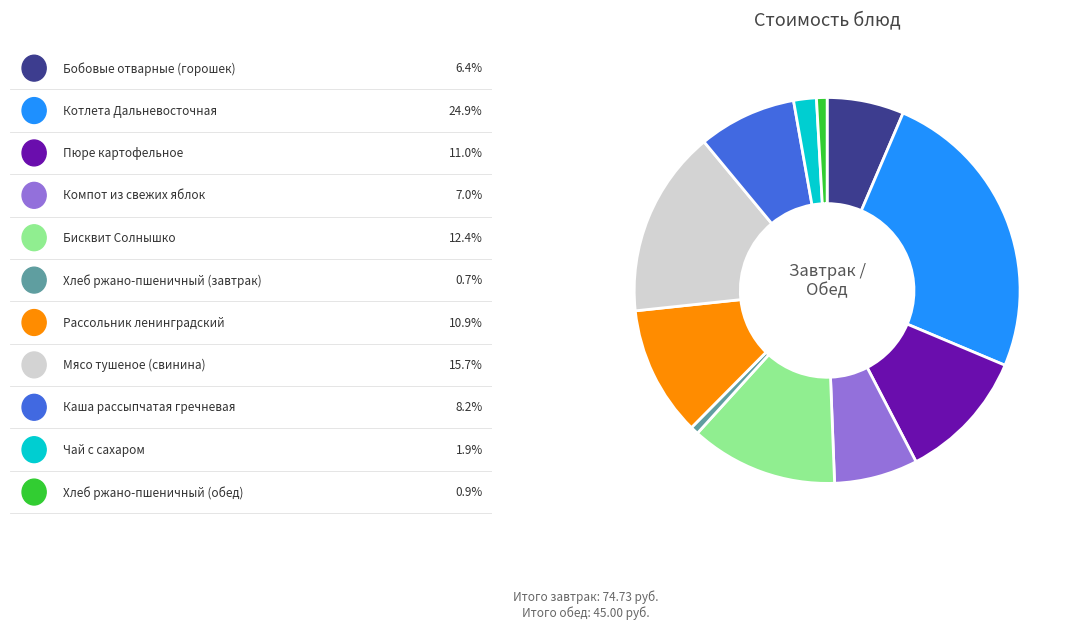

How many segments does this pie chart have?

11